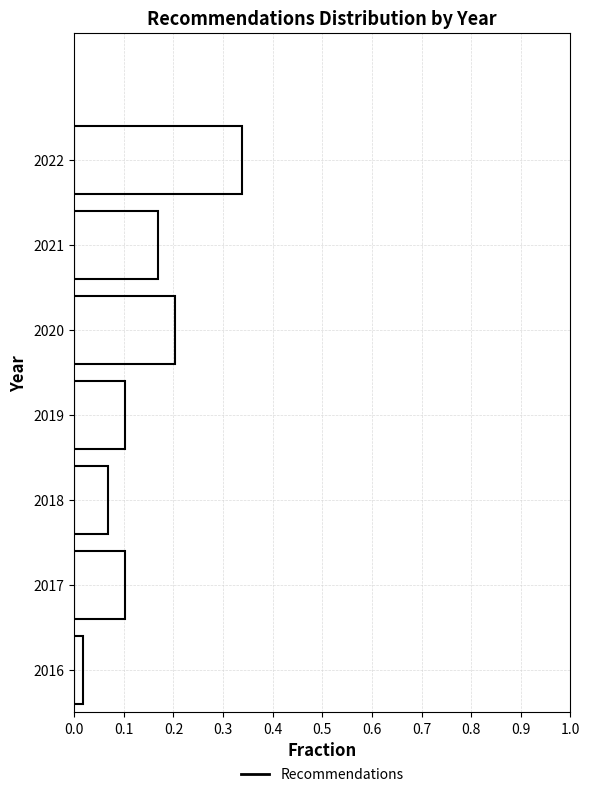

Reading bottom to top, list every bar in this chart as the range it spans on the y-axis followed by its length. The values are not printed on the chart, so give them approximately, as read against the axis.

2015.5 to 2016.5: 0.02
2016.5 to 2017.5: 0.10
2017.5 to 2018.5: 0.07
2018.5 to 2019.5: 0.10
2019.5 to 2020.5: 0.20
2020.5 to 2021.5: 0.17
2021.5 to 2022.5: 0.34